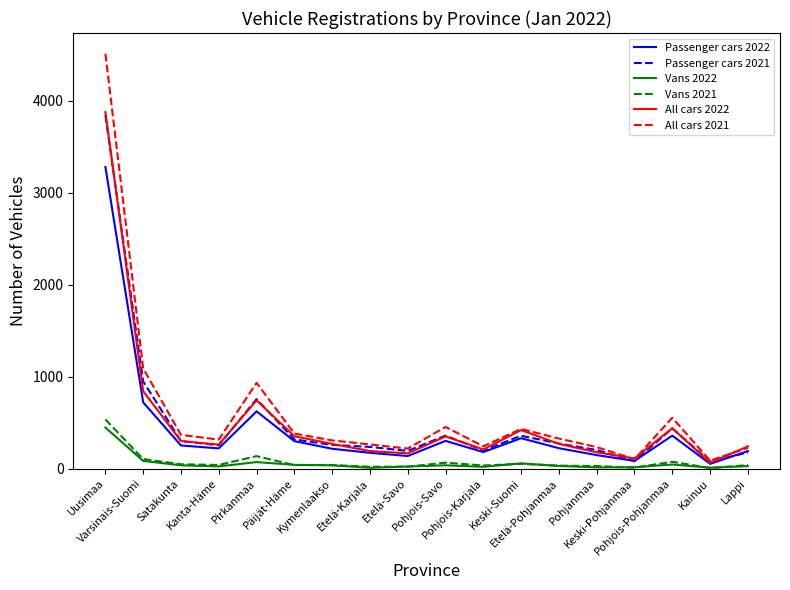

What is the highest value of the All cars 2022 series?

3878